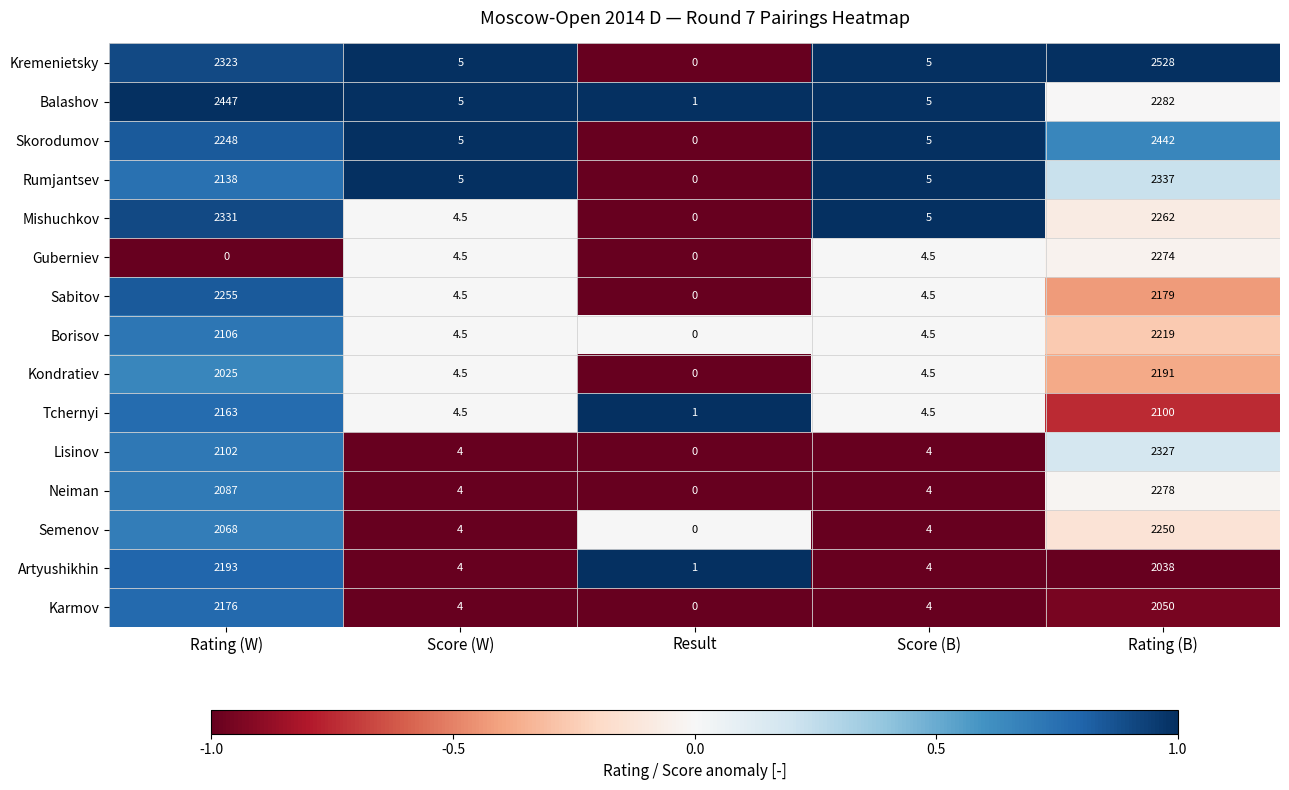

List the series in order of their peak value, highest first.

Kremenietsky, Balashov, Skorodumov, Rumjantsev, Mishuchkov, Lisinov, Neiman, Guberniev, Sabitov, Semenov, Borisov, Artyushikhin, Kondratiev, Karmov, Tchernyi